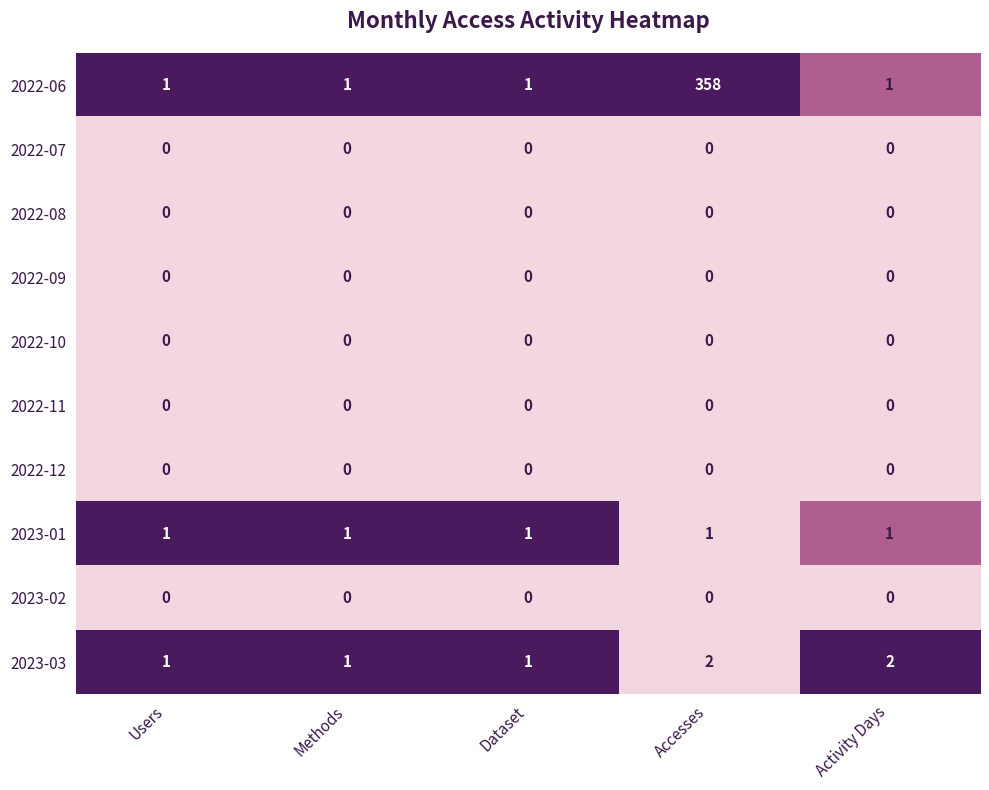

Is it true that 2022-10 equals 0 at Accesses?

True